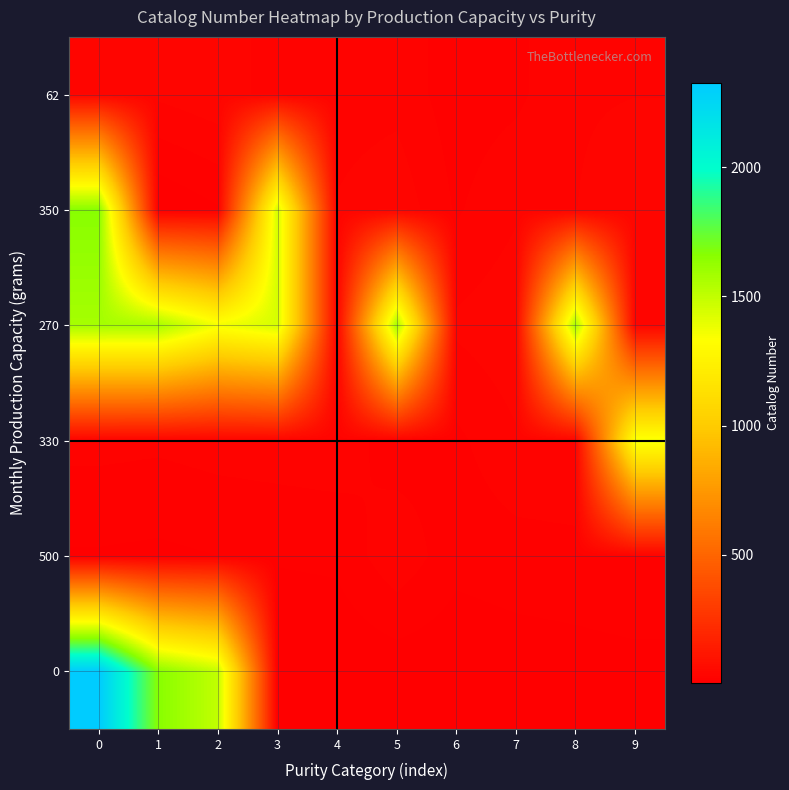

What is the smallest value displayed?

4